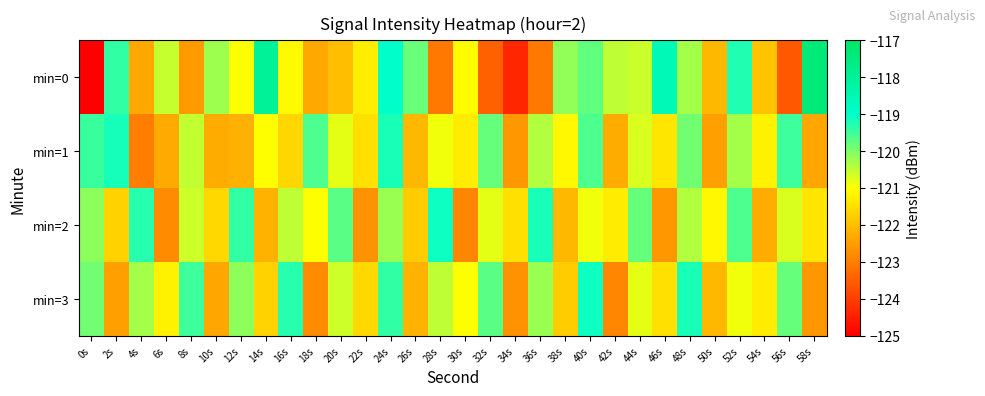

Which has a higher value, 50s or 56s?

50s